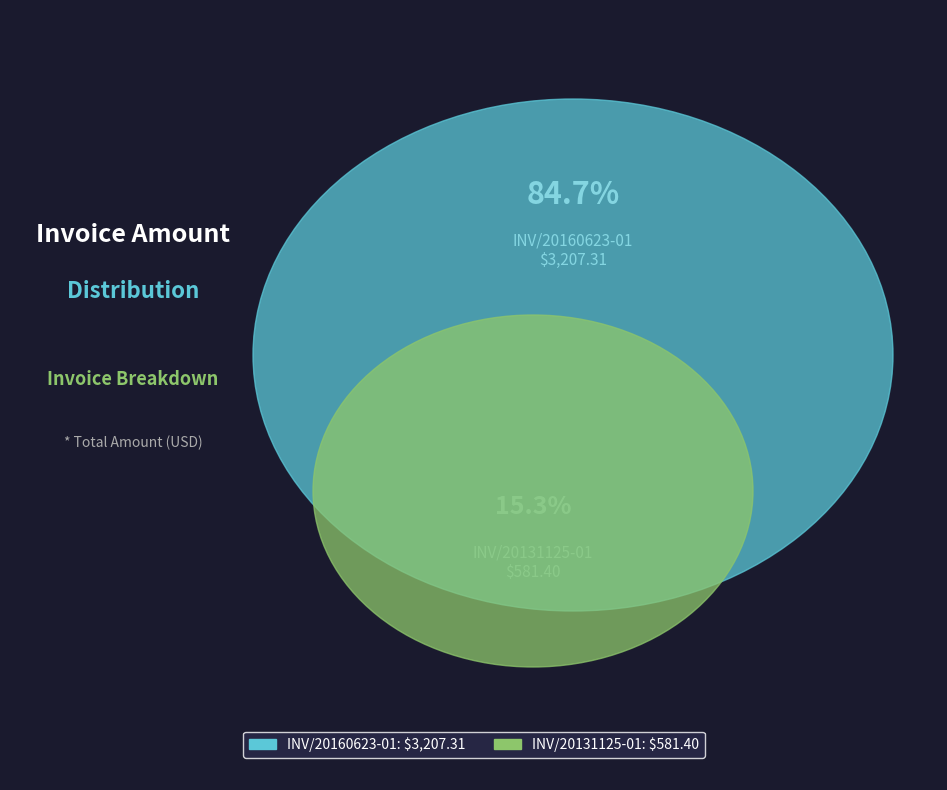

To the nearest percent, what percentage of the pie is INV/20160623-01?

85%